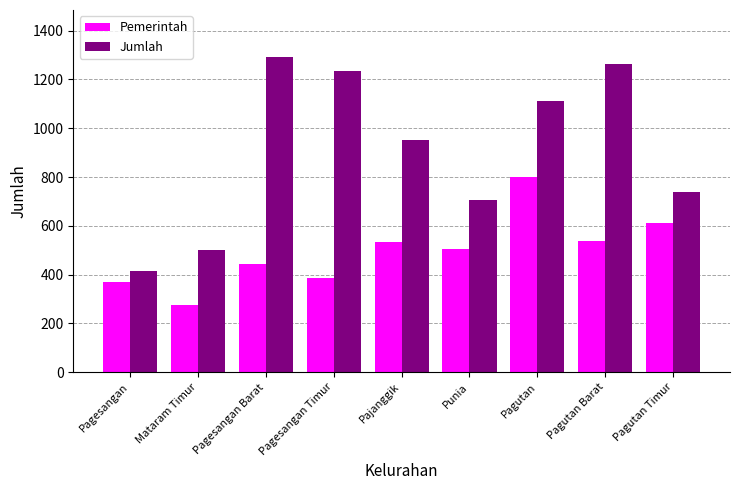

Which series has the largest total across all categories?

Jumlah